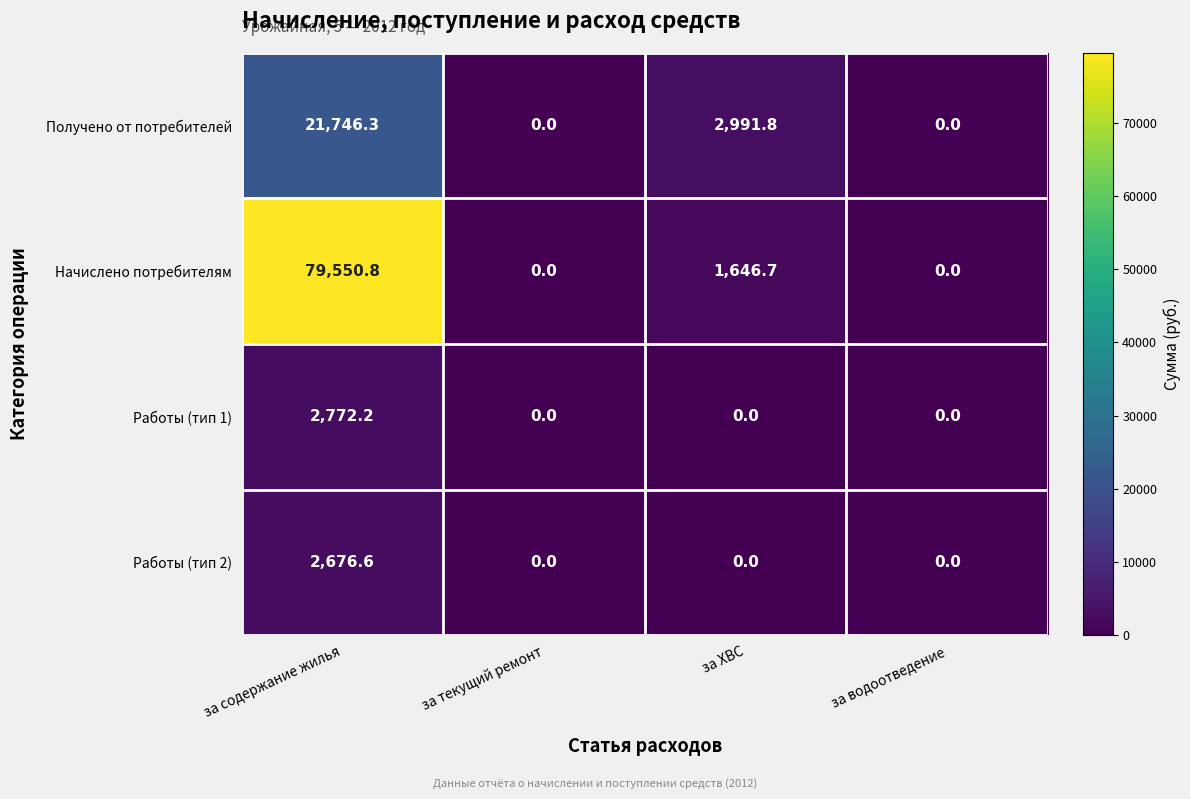

Reading right to left, extract all data points from this chart.

Получено от потребителей: за водоотведение=0.0	за ХВС=2991.8	за текущий ремонт=0.0	за содержание жилья=21746.3
Начислено потребителям: за водоотведение=0.0	за ХВС=1646.7	за текущий ремонт=0.0	за содержание жилья=79550.8
Работы (тип 1): за водоотведение=0.0	за ХВС=0.0	за текущий ремонт=0.0	за содержание жилья=2772.2
Работы (тип 2): за водоотведение=0.0	за ХВС=0.0	за текущий ремонт=0.0	за содержание жилья=2676.6